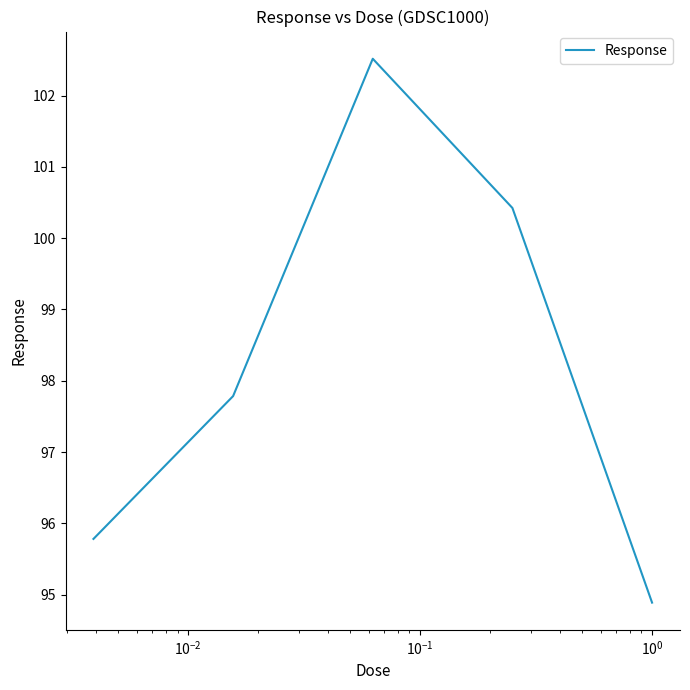

Does the chart have visible grid lines?

No